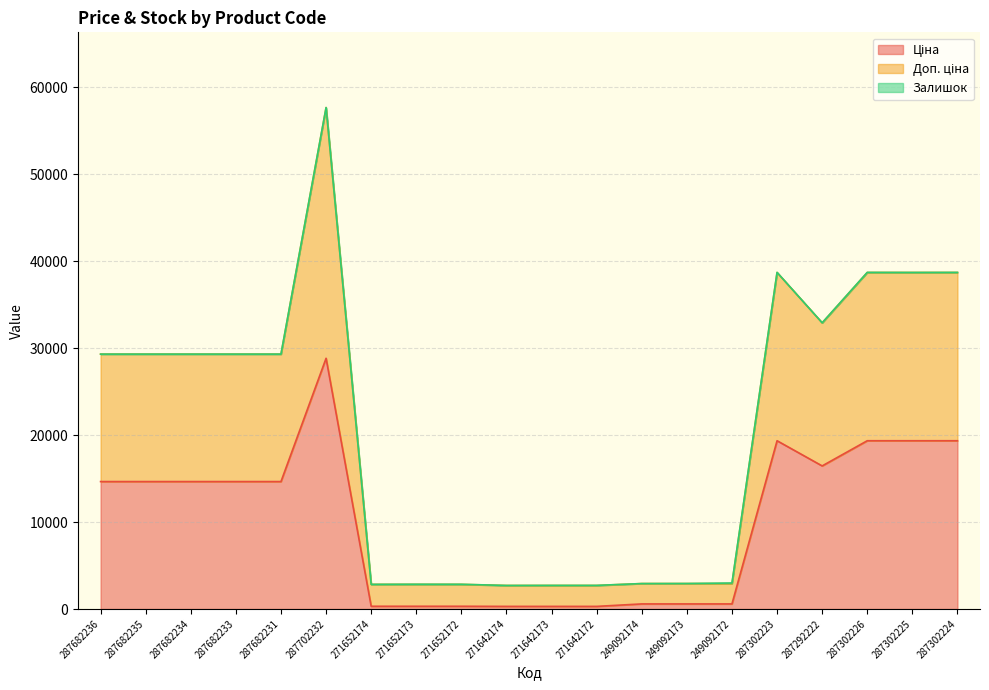

At which category is the sum across all series the highest?

287702232